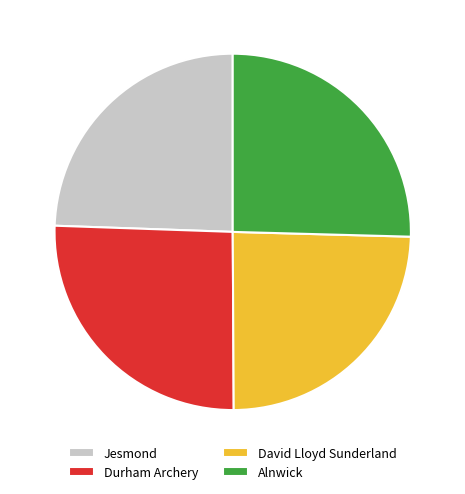

Approximately how many times larger is the value at Alnwick compared to David Lloyd Sunderland?

1.0